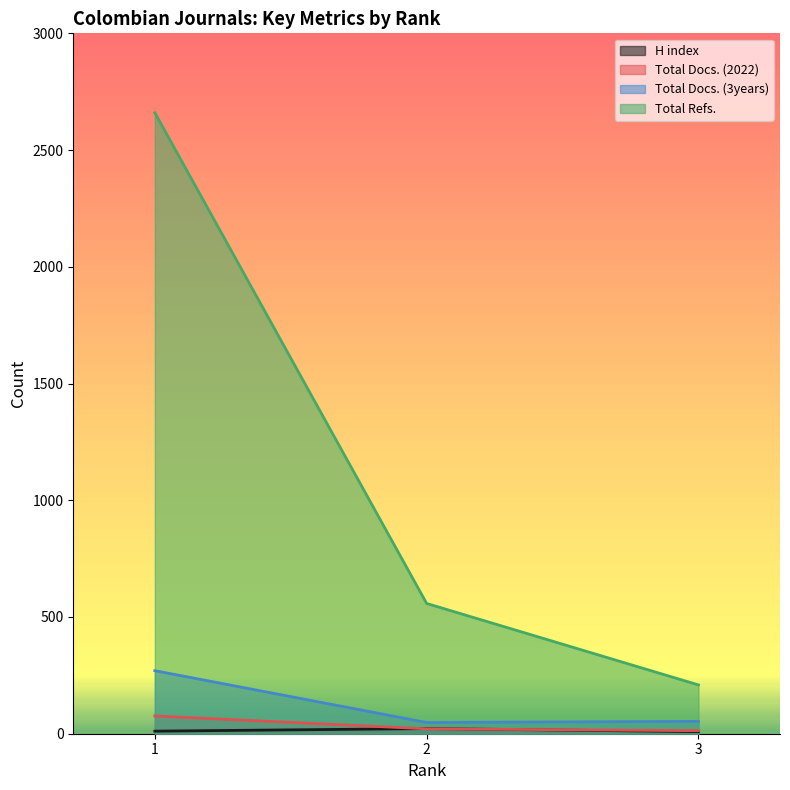

Reading right to left, transcribe all the data shown in this chart.

H index: 3=9	2=22	1=11
Total Docs. (2022): 3=13	2=21	1=76
Total Docs. (3years): 3=53	2=48	1=270
Total Refs.: 3=209	2=558	1=2660